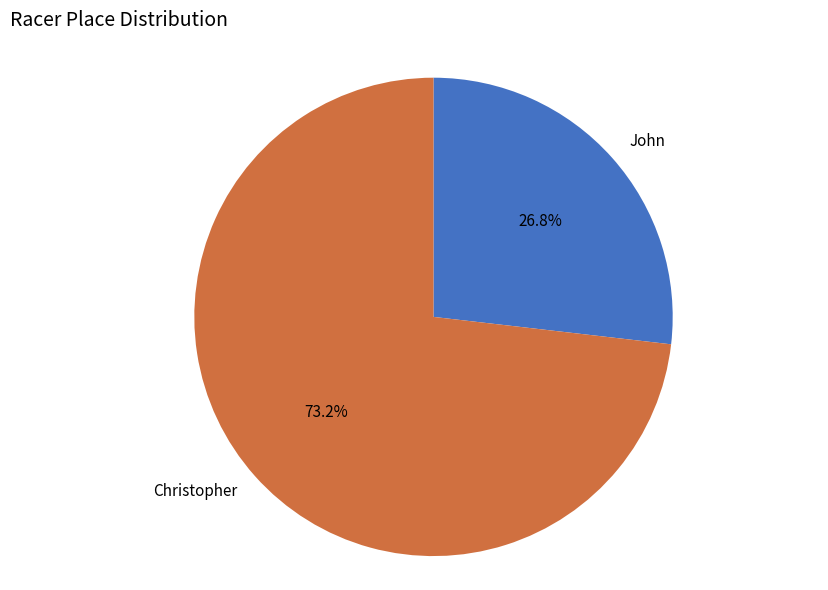

To the nearest percent, what is the difference between the Christopher and John slice percentages?

46%